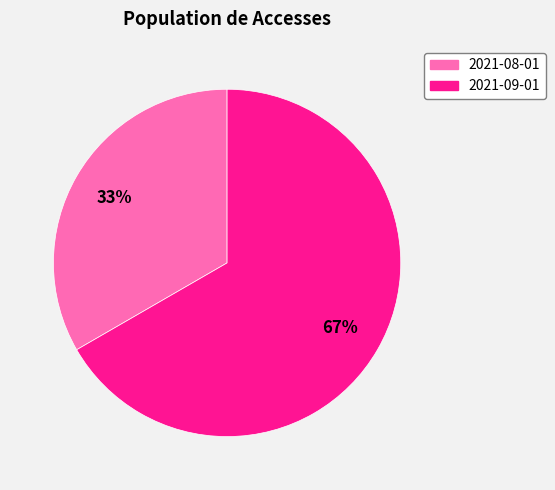

Between 2021-08-01 and 2021-09-01, which is larger?

2021-09-01